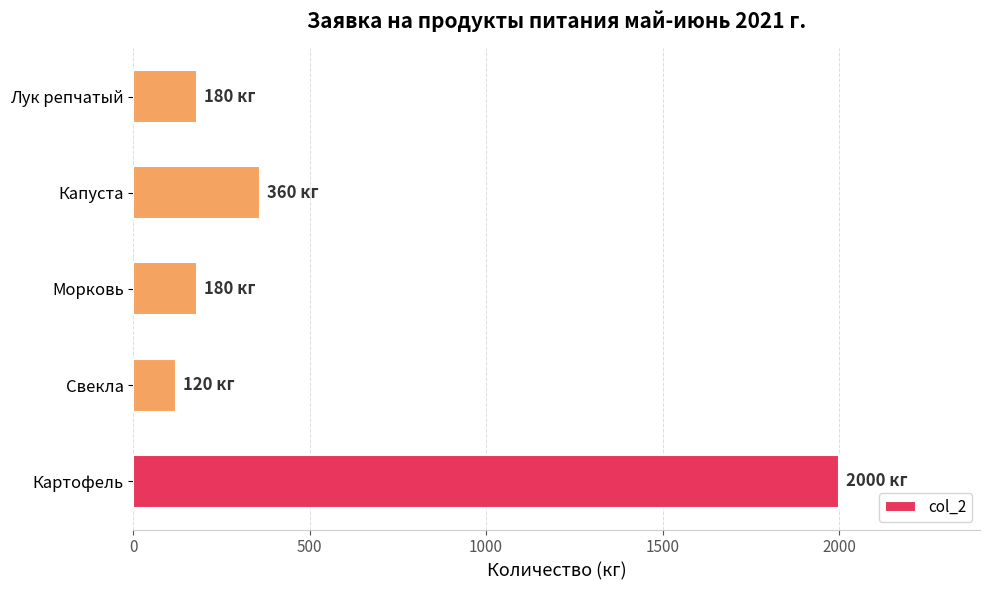

Reading bottom to top, extract all data points from this chart.

Картофель=2000	Свекла=120	Морковь=180	Капуста=360	Лук репчатый=180